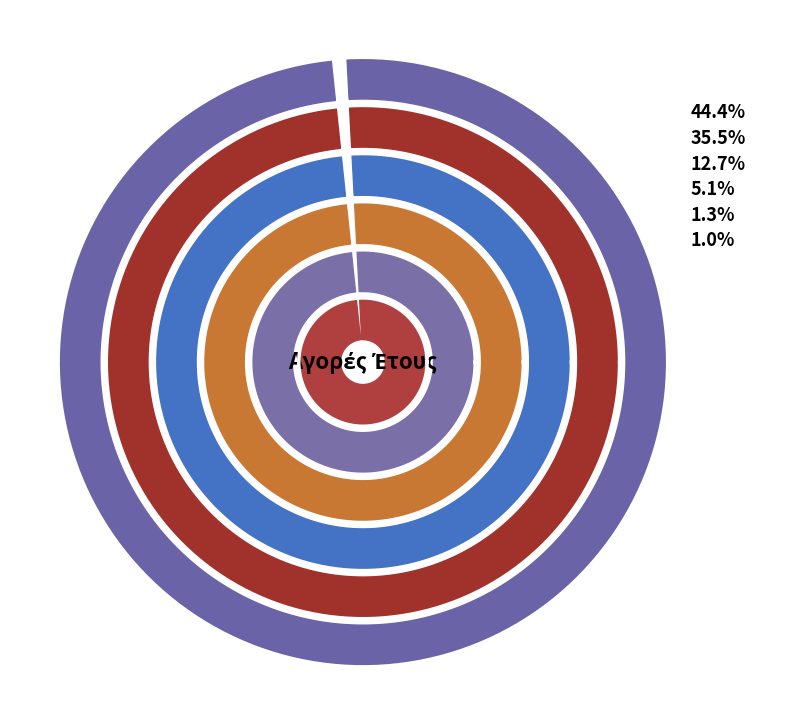

Count the number of slices in the pie.

6